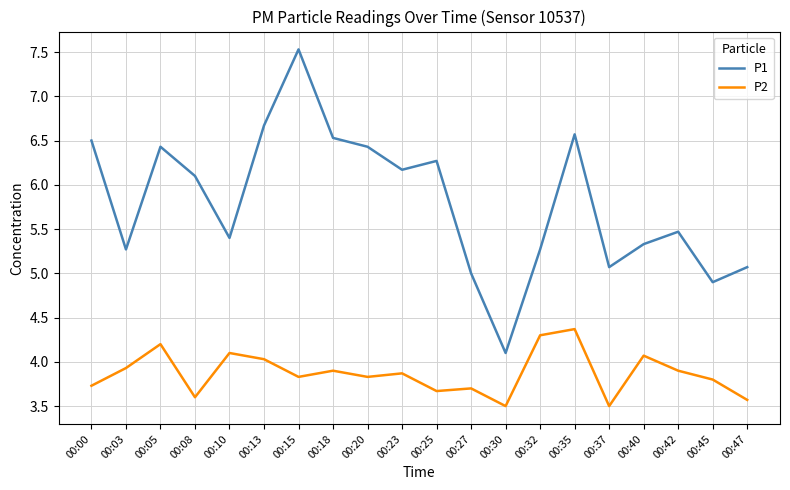

True or false: P2 and P1 cross at least once.

False